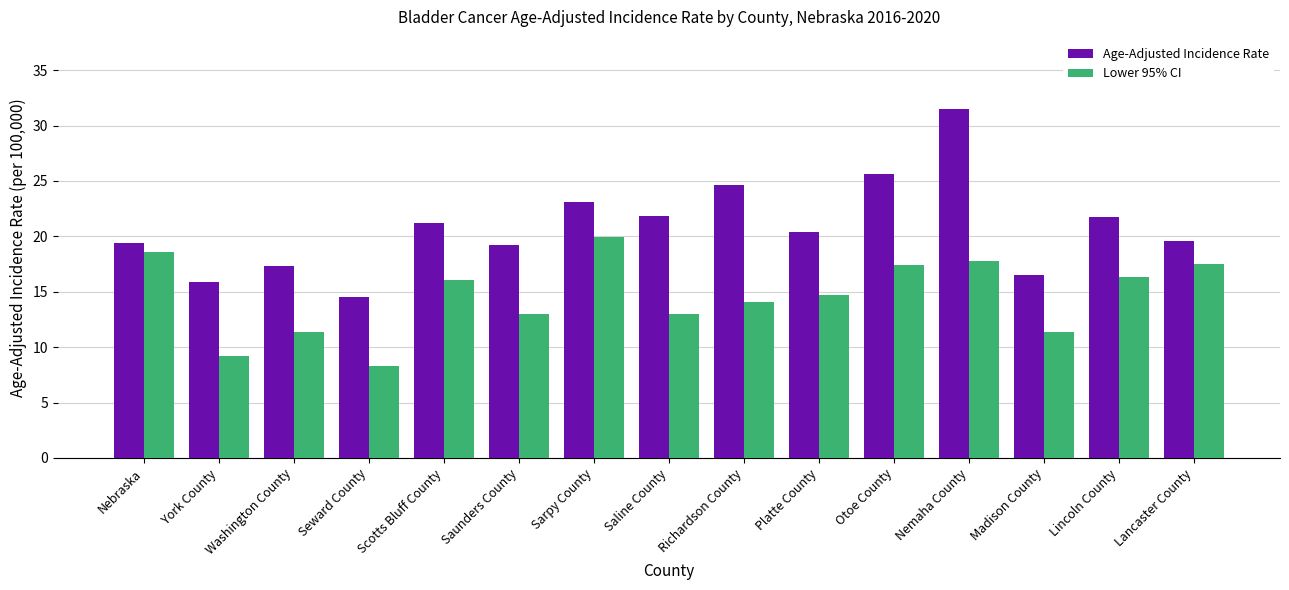

Which series has the largest range (max minus min)?

Age-Adjusted Incidence Rate